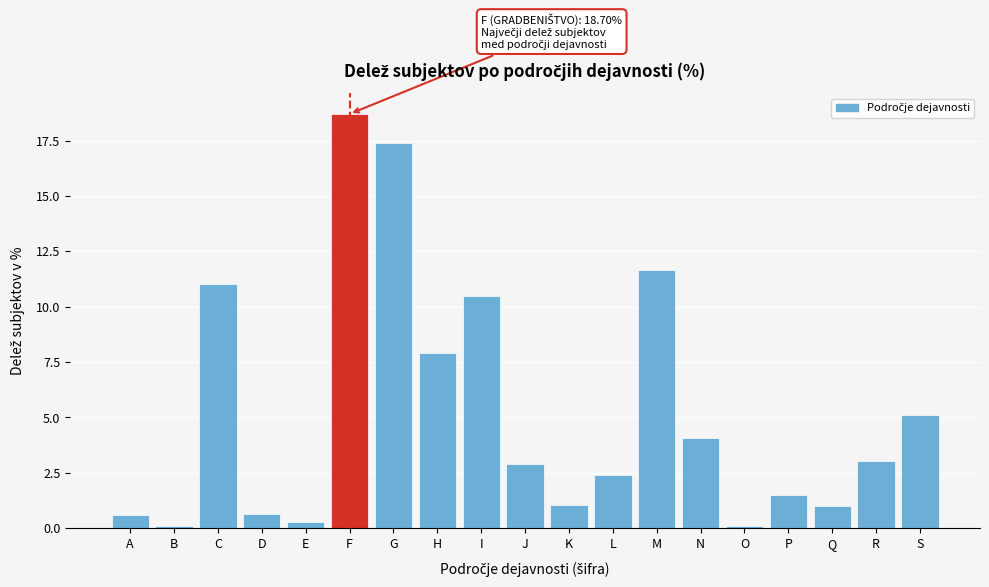

Reading left to right, transcribe all the data shown in this chart.

A=0.6	B=0.1	C=11.0	D=0.6	E=0.3	F=18.7	G=17.4	H=7.9	I=10.5	J=2.9	K=1.1	L=2.4	M=11.7	N=4.1	O=0.1	P=1.5	Q=1.0	R=3.0	S=5.1